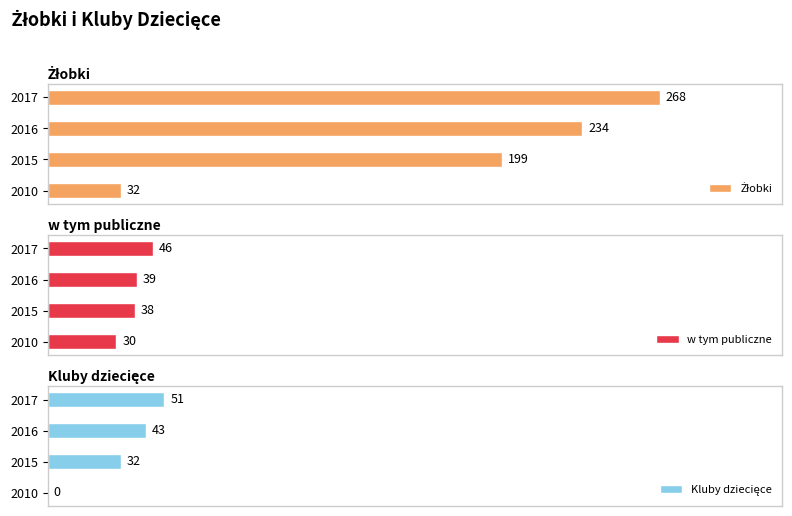

How many bars are there in total?

12